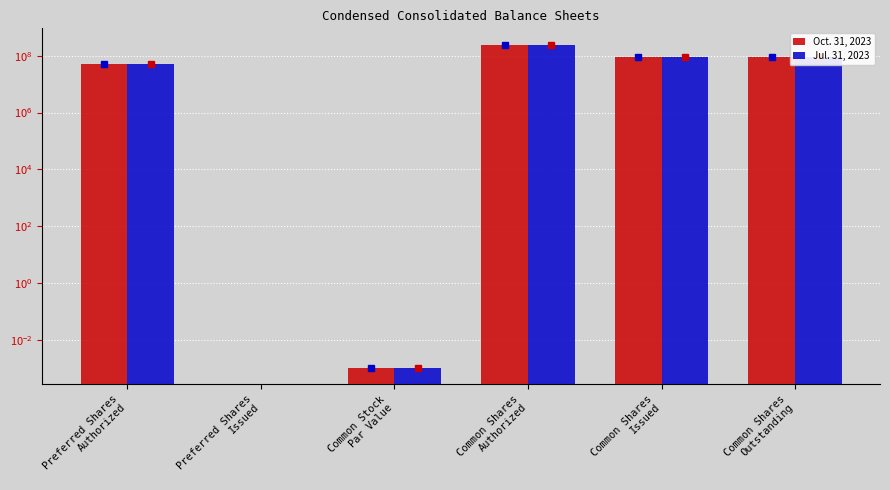

Which category has the highest value in the Oct. 31, 2023 series?

Common Shares
Authorized